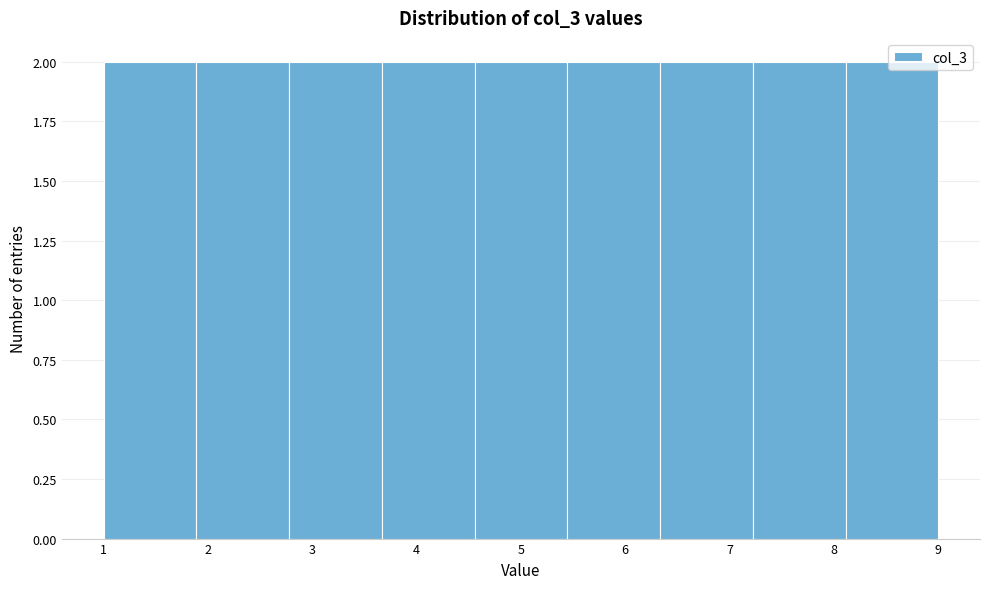

Reading left to right, transcribe this chart: for each bar, give the range it covers on the x-axis and its height. Neither the bar edges nor the heights are printed on the chart, so give them approximately, as read against the axes.

1.0 to 1.9: 2
1.9 to 2.8: 2
2.8 to 3.7: 2
3.7 to 4.6: 2
4.6 to 5.4: 2
5.4 to 6.3: 2
6.3 to 7.2: 2
7.2 to 8.1: 2
8.1 to 9.0: 2